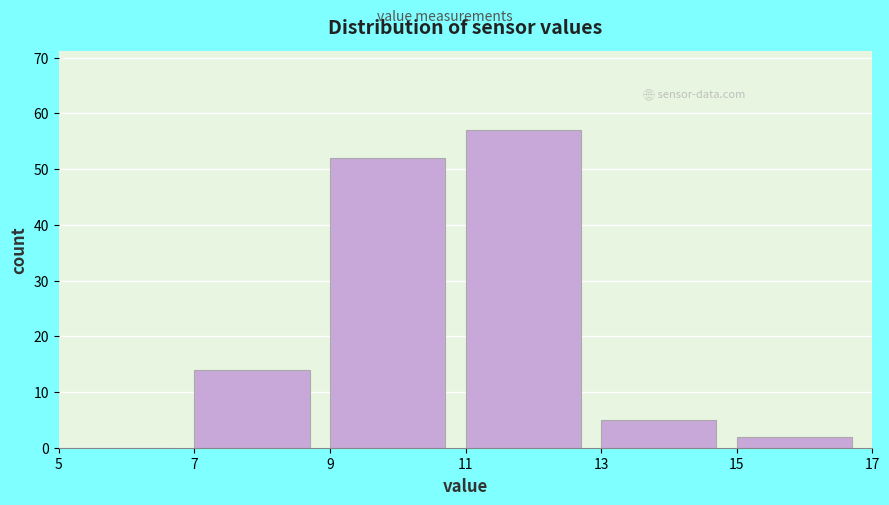

Reading left to right, list every bar in this chart as the range it spans on the x-axis followed by its height. The values are not printed on the chart, so give them approximately, as read against the axis.

5 to 7: 0
7 to 9: 14
9 to 11: 52
11 to 13: 57
13 to 15: 5
15 to 17: 2